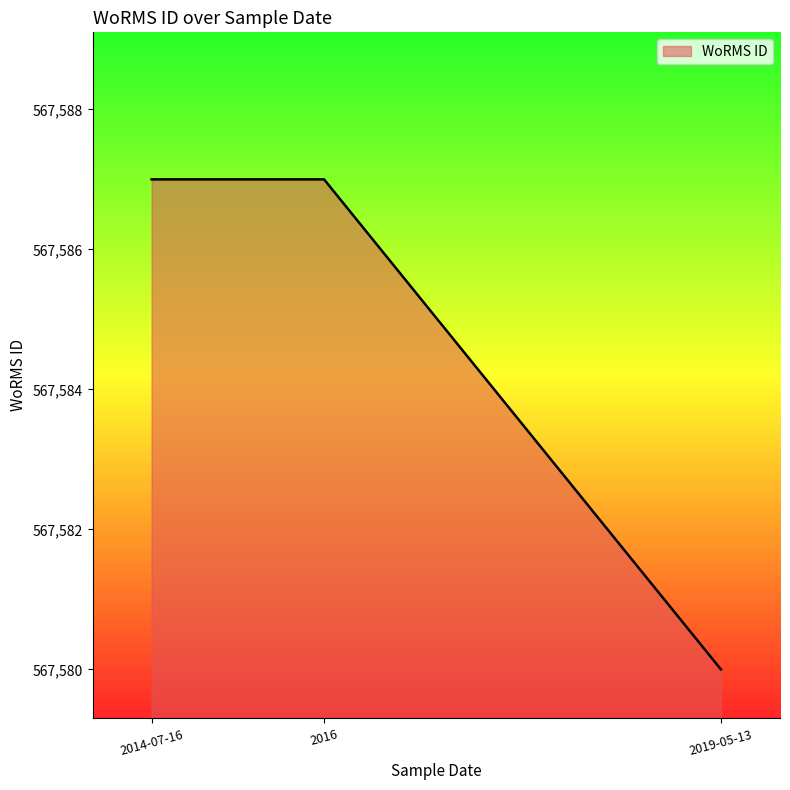

What is the sum of the values at 2019-05-13 and 2014-07-16?

1135167